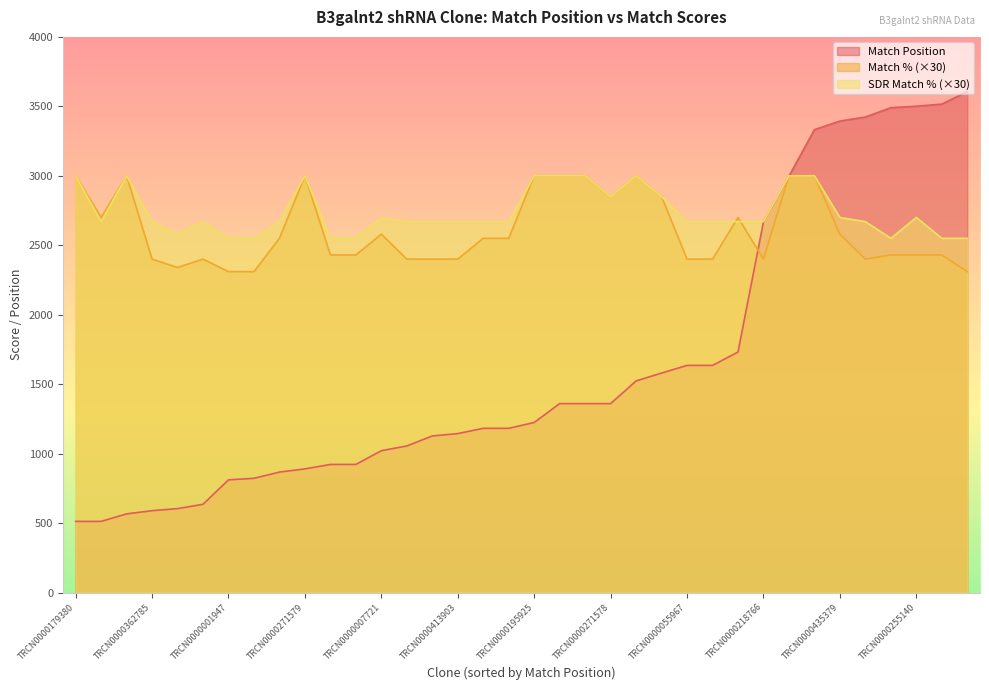

True or false: Match Position has a value of 811 at TRCN0000001947.

True